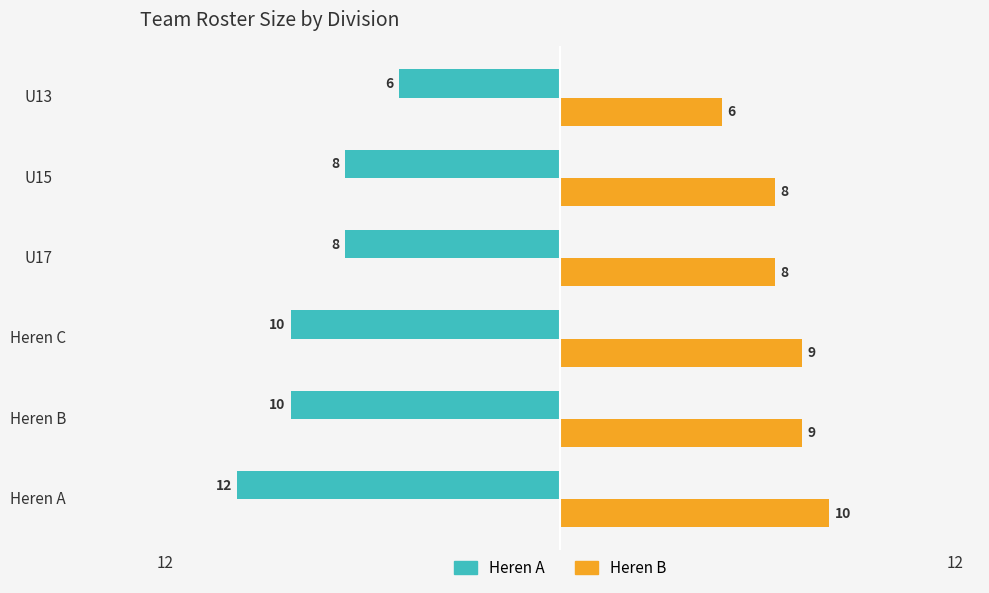

How many Heren A values are between -10 and -8?

4